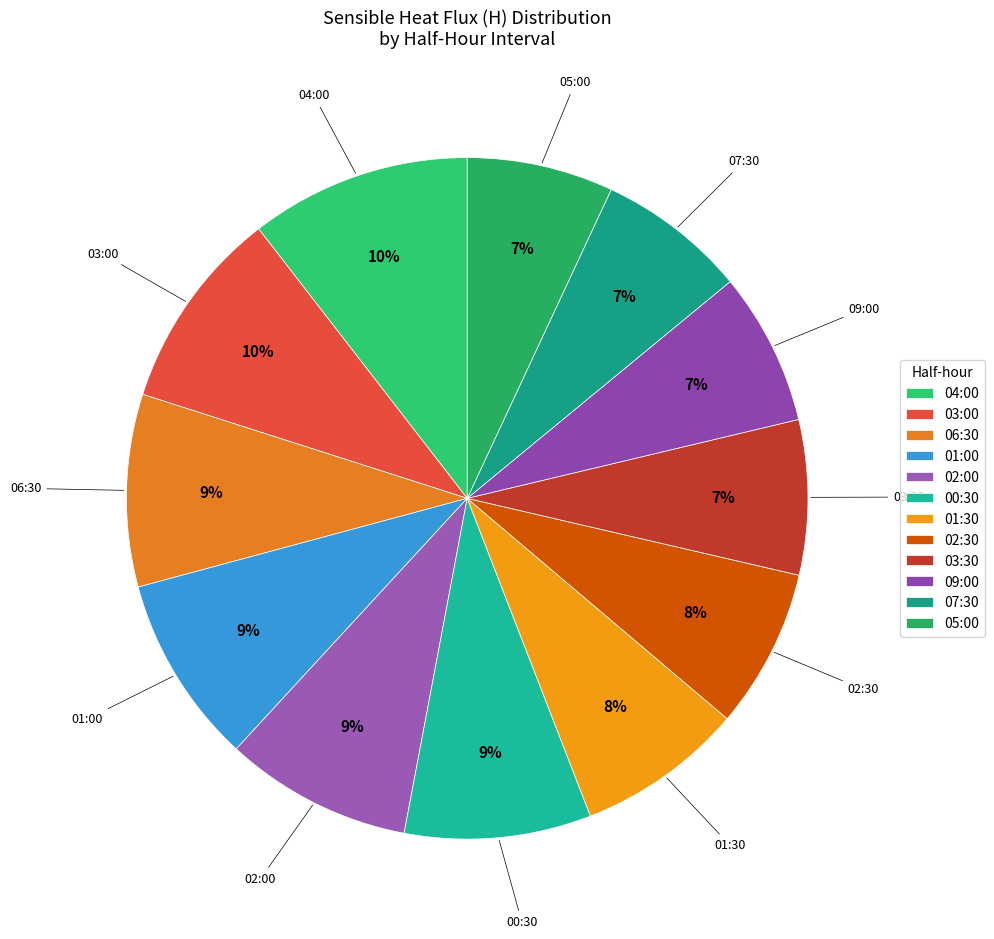

Is the sum of 03:30 and 05:00 greater than half?

No